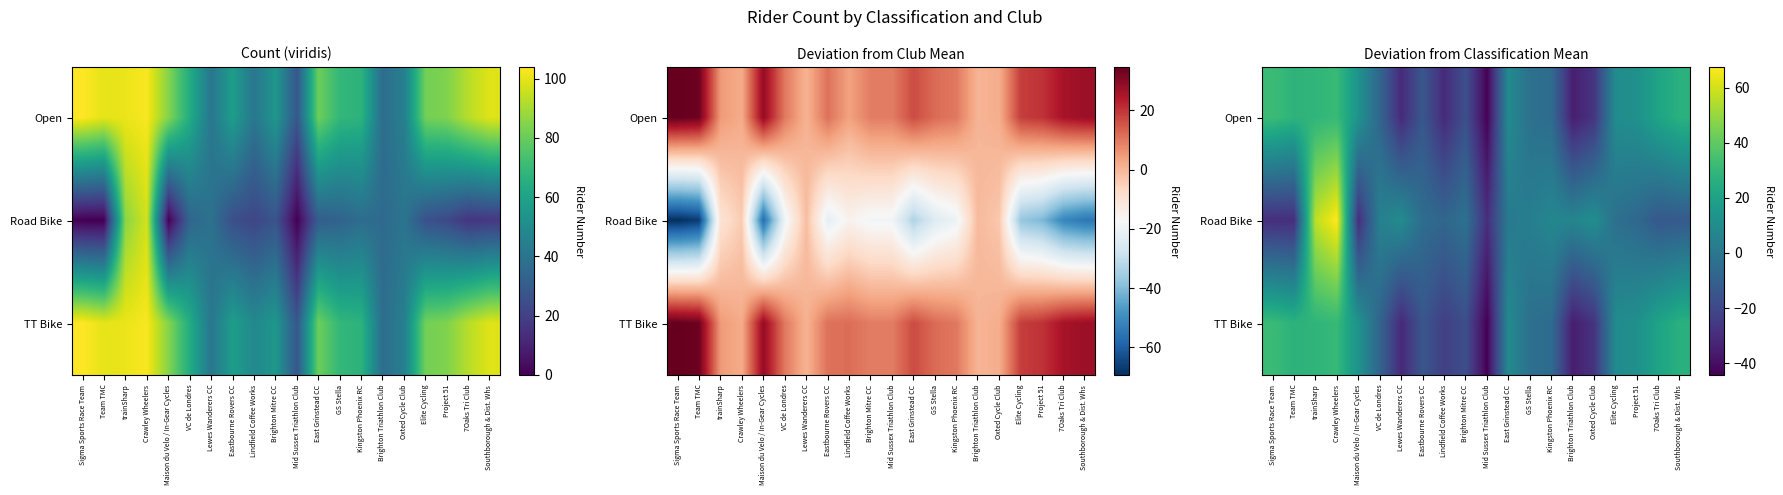

What is the difference between the second highest and second lowest values in the TT Bike series?

66.0